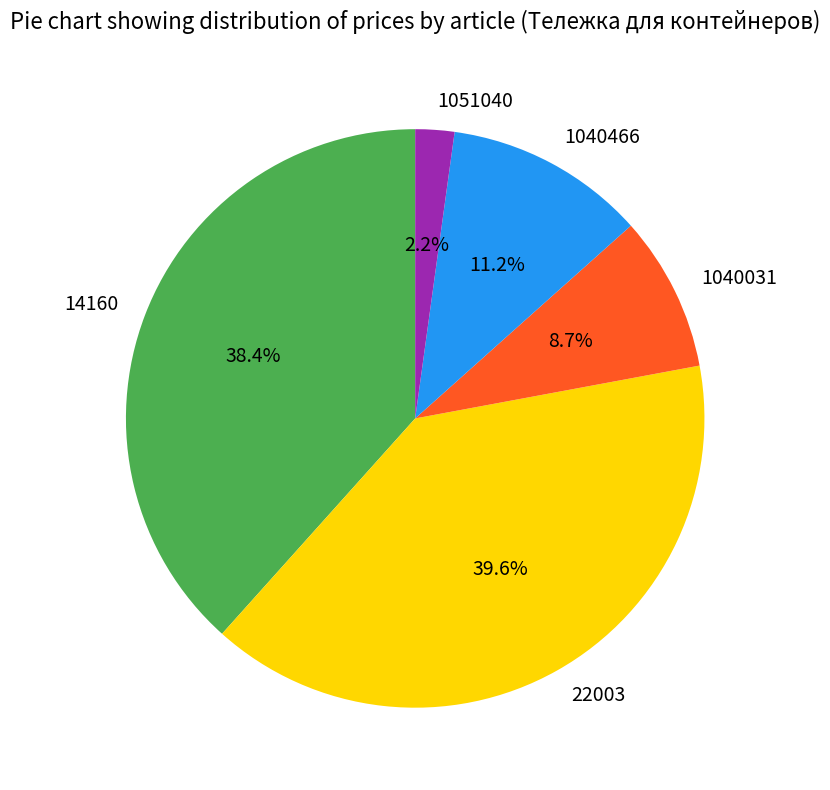

Which slice is the smallest?

1051040